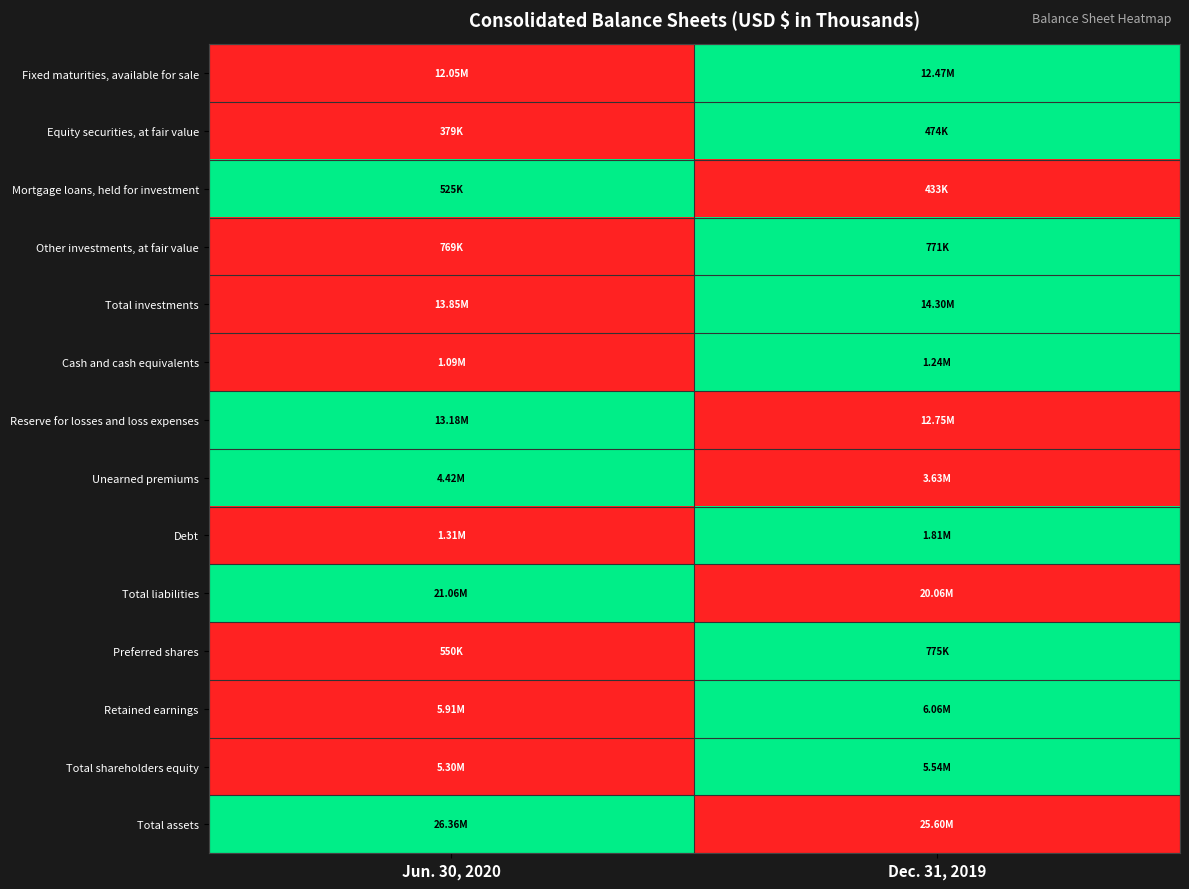

How many data points does each series have?

2